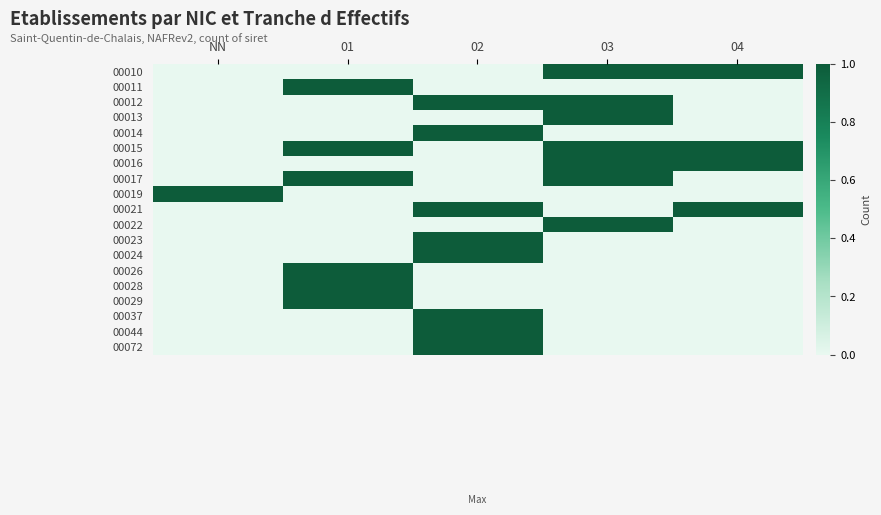

Reading left to right, what are all the values shown in this chart?

00010: NN=0	01=0	02=0	03=1	04=1
00011: NN=0	01=1	02=0	03=0	04=0
00012: NN=0	01=0	02=1	03=1	04=0
00013: NN=0	01=0	02=0	03=1	04=0
00014: NN=0	01=0	02=1	03=0	04=0
00015: NN=0	01=1	02=0	03=1	04=1
00016: NN=0	01=0	02=0	03=1	04=1
00017: NN=0	01=1	02=0	03=1	04=0
00019: NN=1	01=0	02=0	03=0	04=0
00021: NN=0	01=0	02=1	03=0	04=1
00022: NN=0	01=0	02=0	03=1	04=0
00023: NN=0	01=0	02=1	03=0	04=0
00024: NN=0	01=0	02=1	03=0	04=0
00026: NN=0	01=1	02=0	03=0	04=0
00028: NN=0	01=1	02=0	03=0	04=0
00029: NN=0	01=1	02=0	03=0	04=0
00037: NN=0	01=0	02=1	03=0	04=0
00044: NN=0	01=0	02=1	03=0	04=0
00072: NN=0	01=0	02=1	03=0	04=0